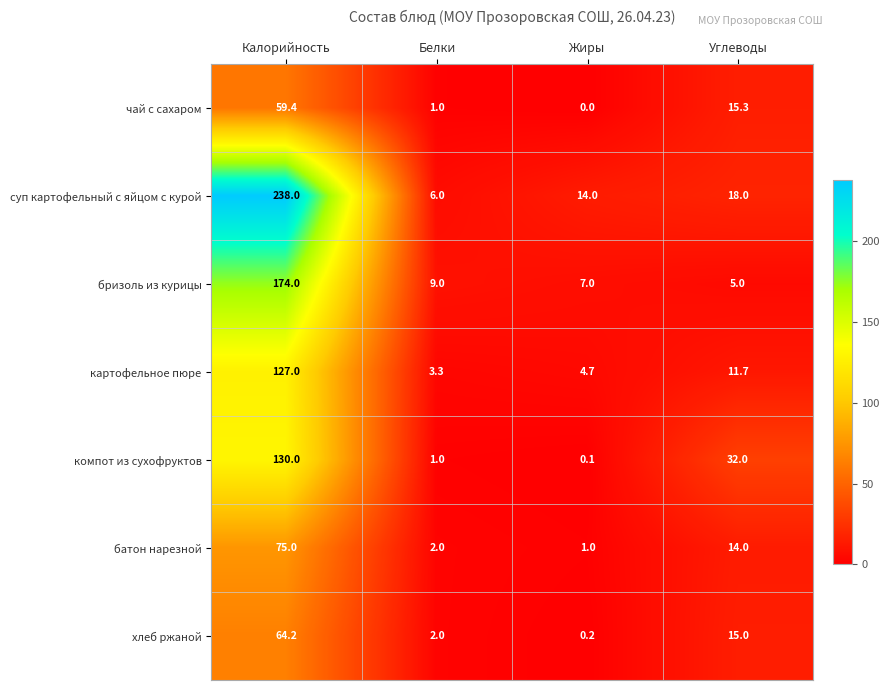

How many data points does each series have?

4